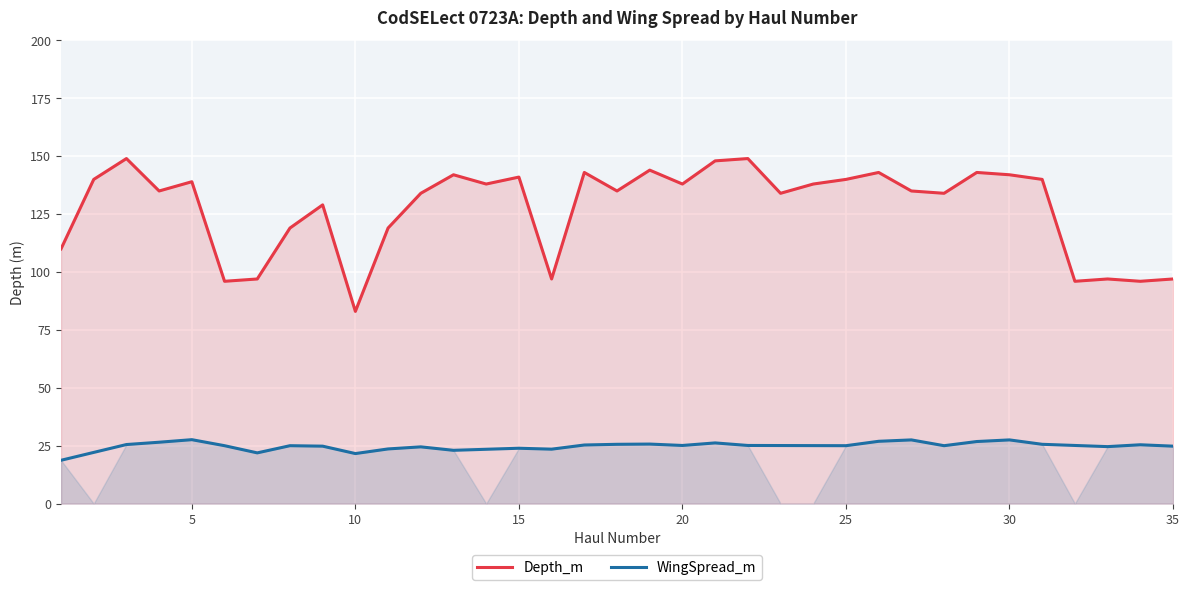

What is the difference between the second highest and minimum values?

66